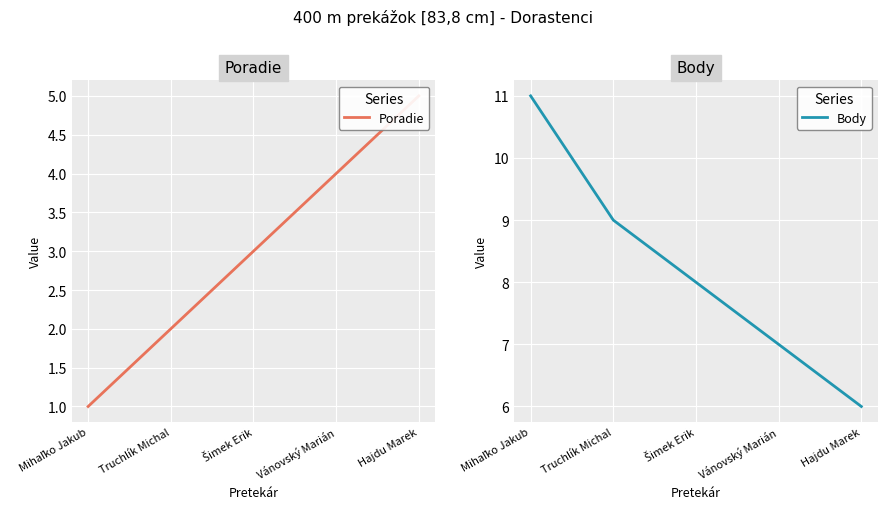

At Truchlík Michal, list the series in order from largest to smallest.

Body, Poradie